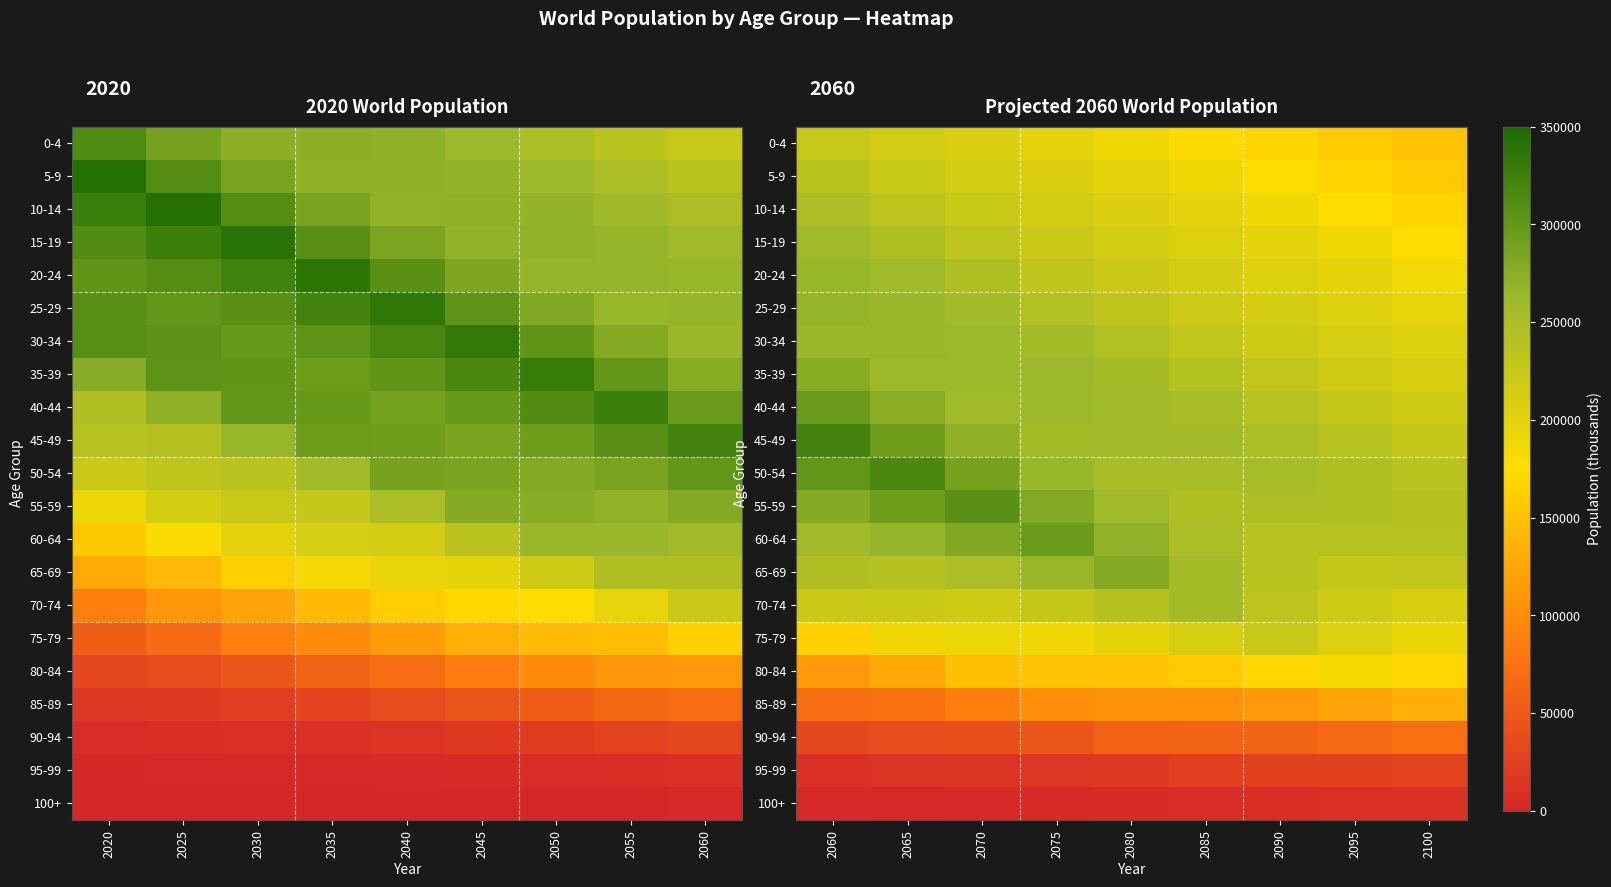

What is the highest value of the 95-99 series?

29808.0